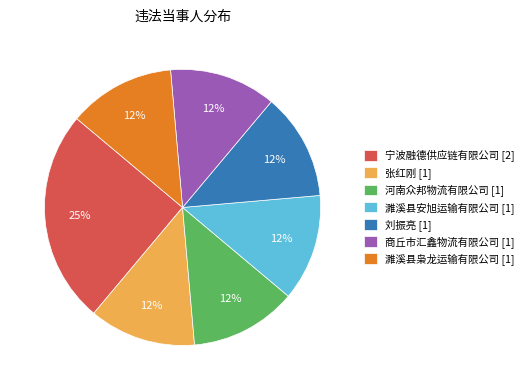

Is it true that 宁波融德供应链有限公司 [2] is 34% of the pie?

False